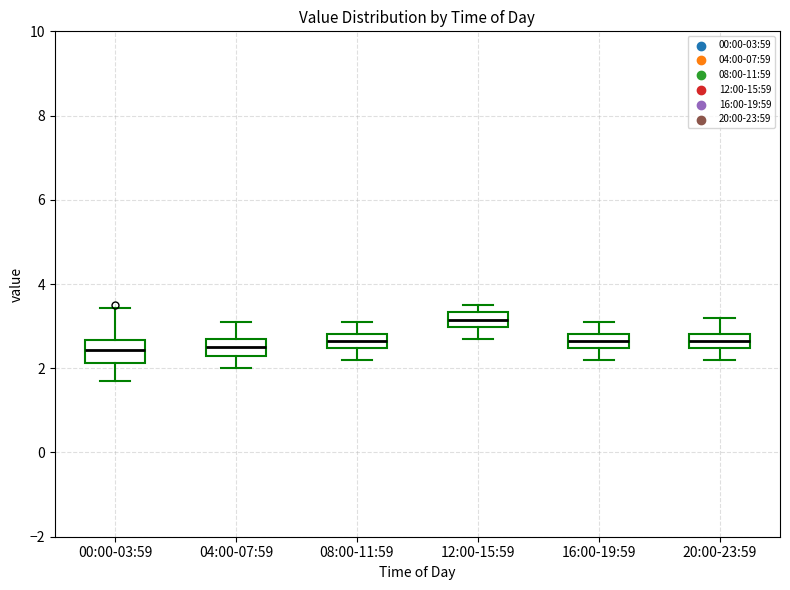

Which box has the highest median line?

12:00-15:59